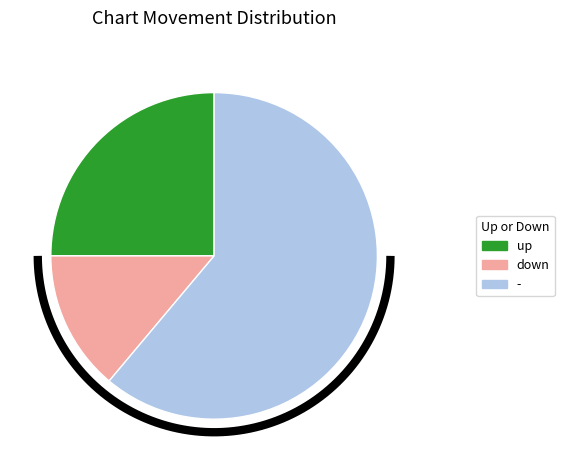

True or false: up accounts for 25% of the total.

True